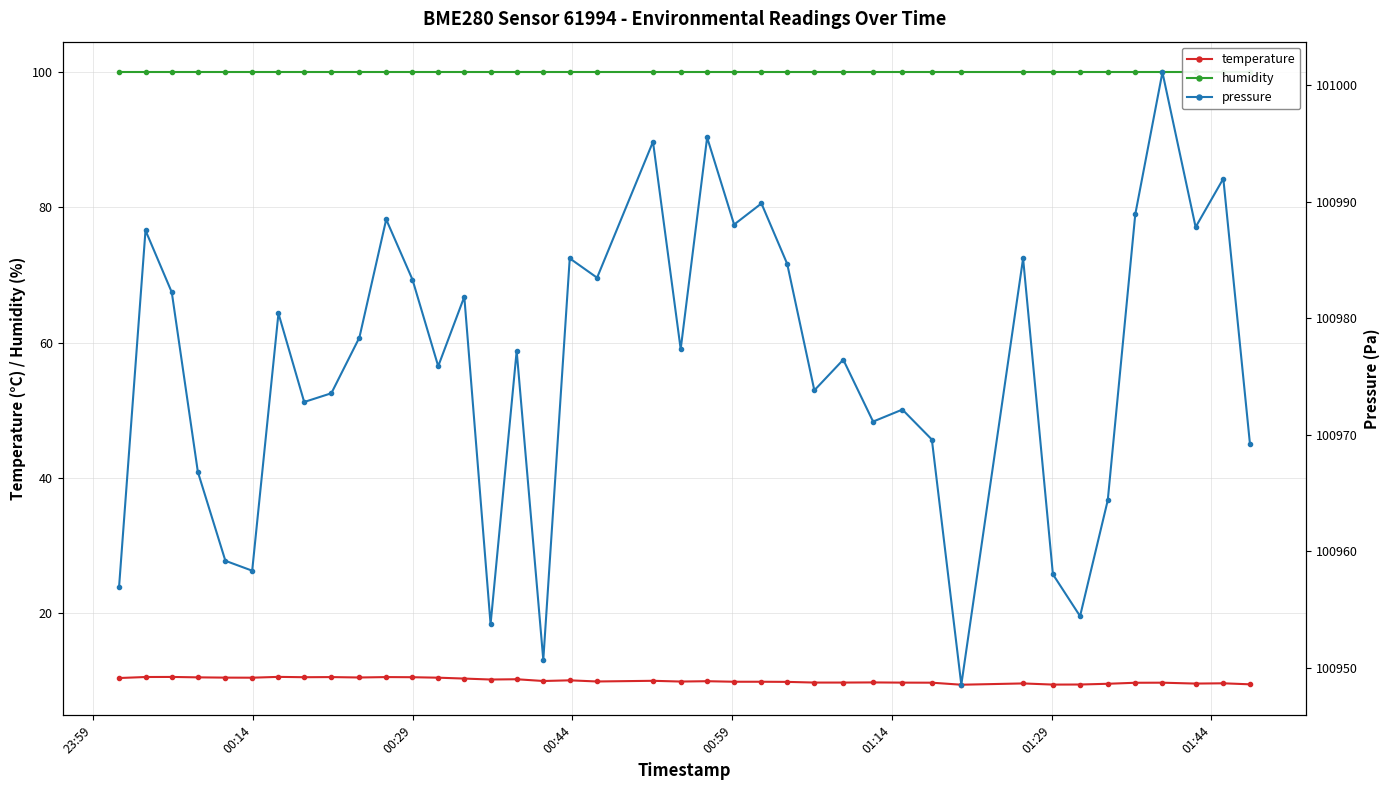

True or false: temperature has more than 2 interior local peaks.

True